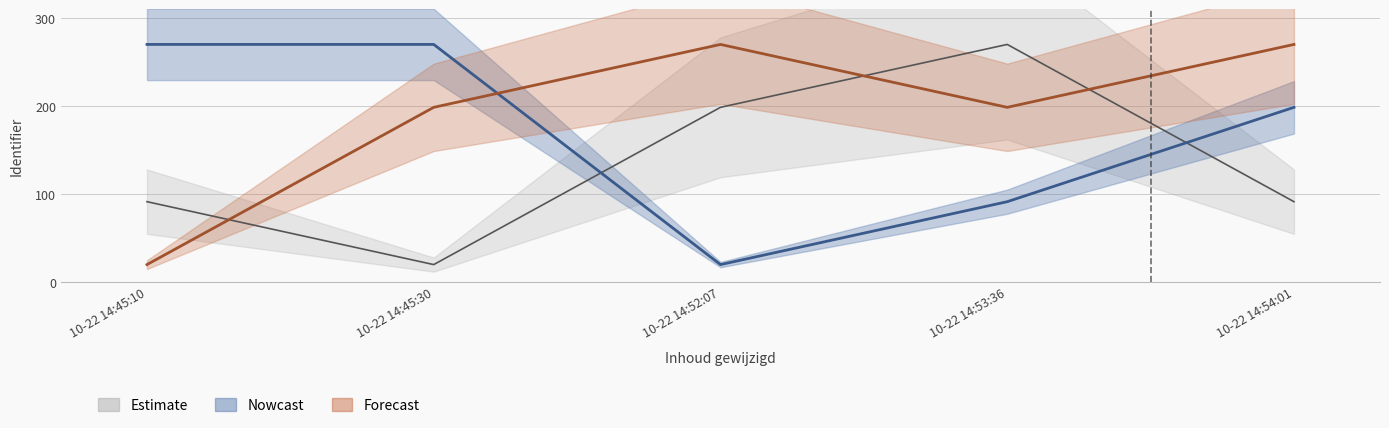

At which category is the sum across all series the highest?

10-22 14:53:36